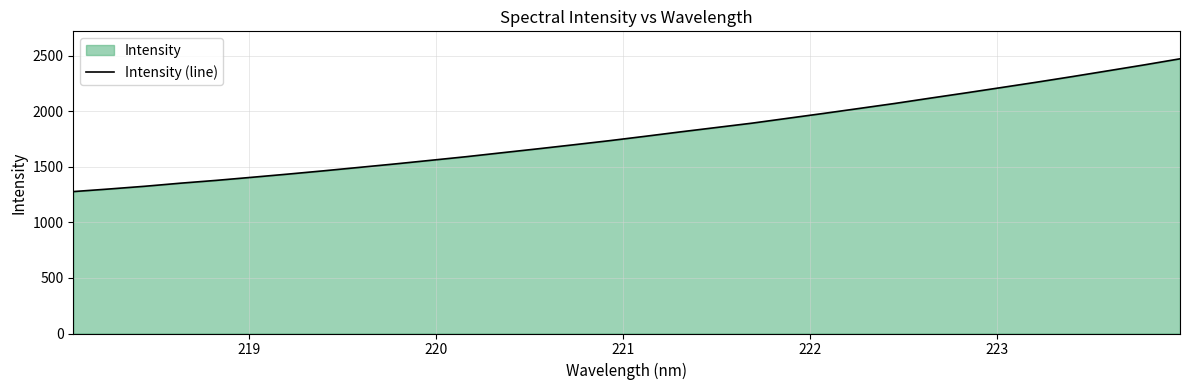

What is the difference between the maximum and minimum values?

1194.1